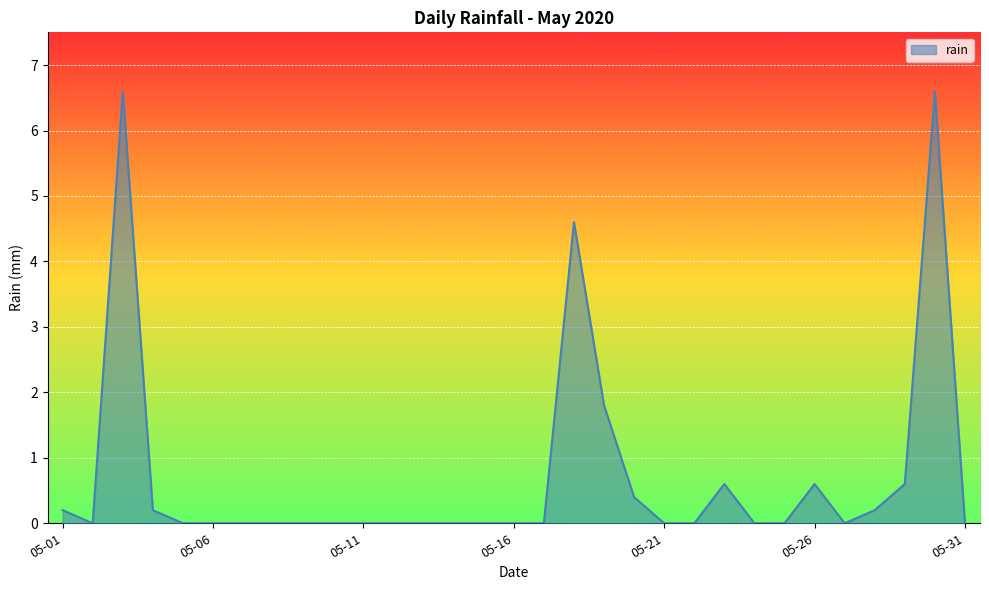

What is the maximum value shown in the chart?

6.6